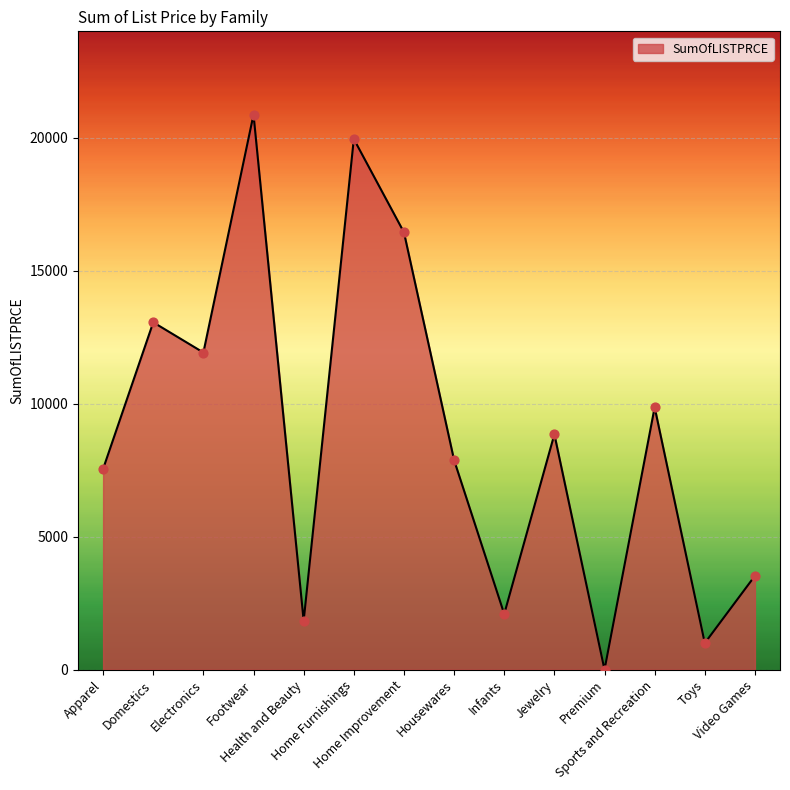

What is the change in value from Domestics to Jewelry?

-4212.2